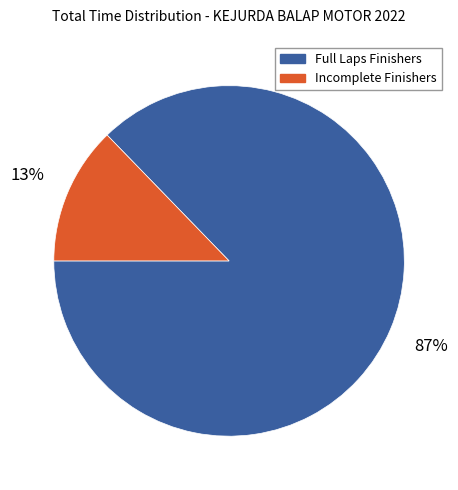

Is there a majority slice in this chart?

Yes